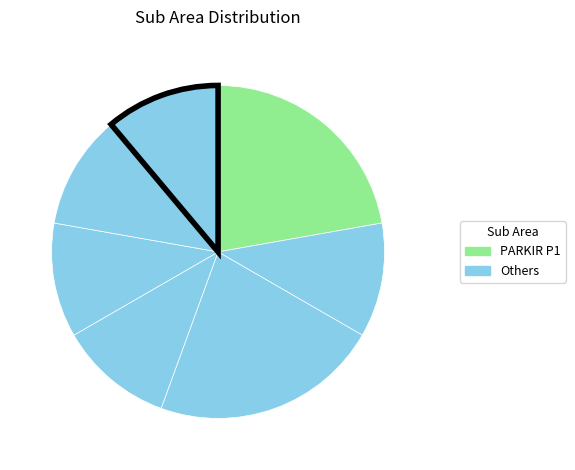

How many segments does this pie chart have?

7